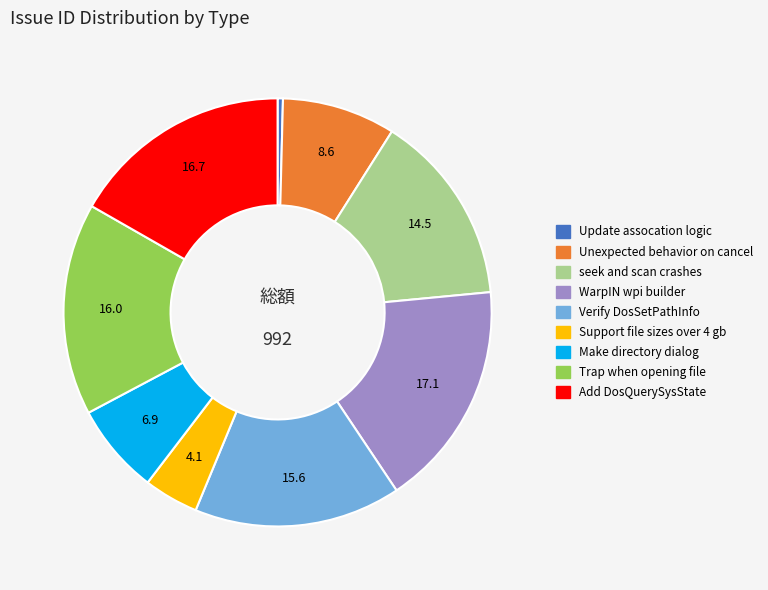

Is the sum of Add DosQuerySysState and Verify DosSetPathInfo greater than half?

No